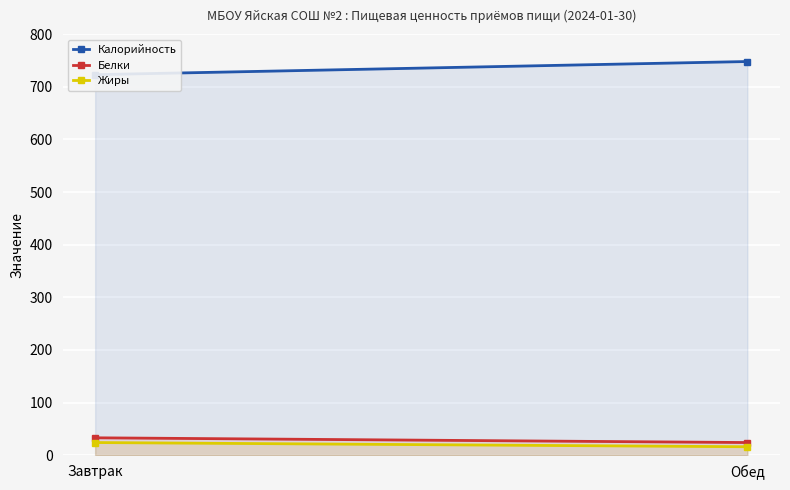

The value of Калорийность at Завтрак is 723. True or false?

True